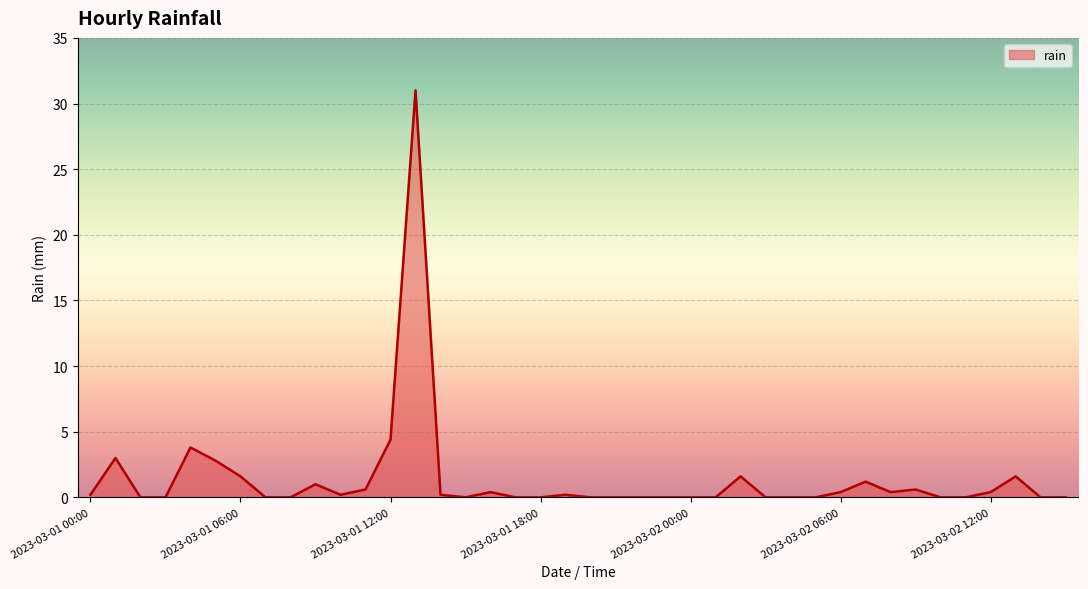

What is the difference between the maximum and minimum values?

31.0